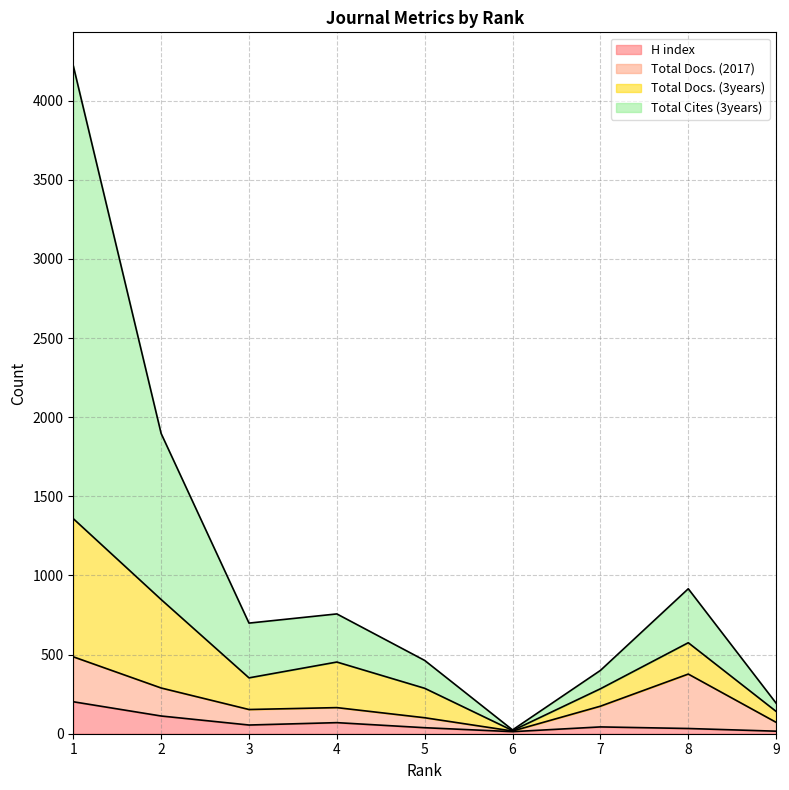

True or false: H index has more than 0 interior local peaks.

True